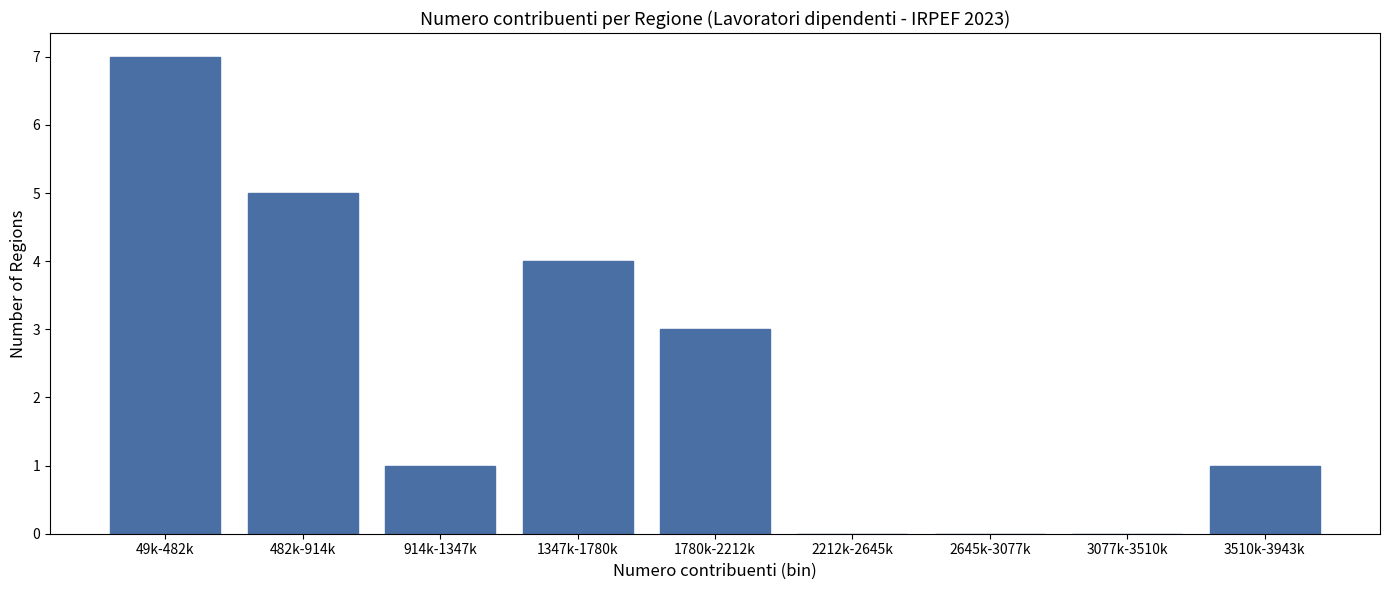

Reading right to left, transcribe all the data shown in this chart.

3510k-3943k=1	3077k-3510k=0	2645k-3077k=0	2212k-2645k=0	1780k-2212k=3	1347k-1780k=4	914k-1347k=1	482k-914k=5	49k-482k=7